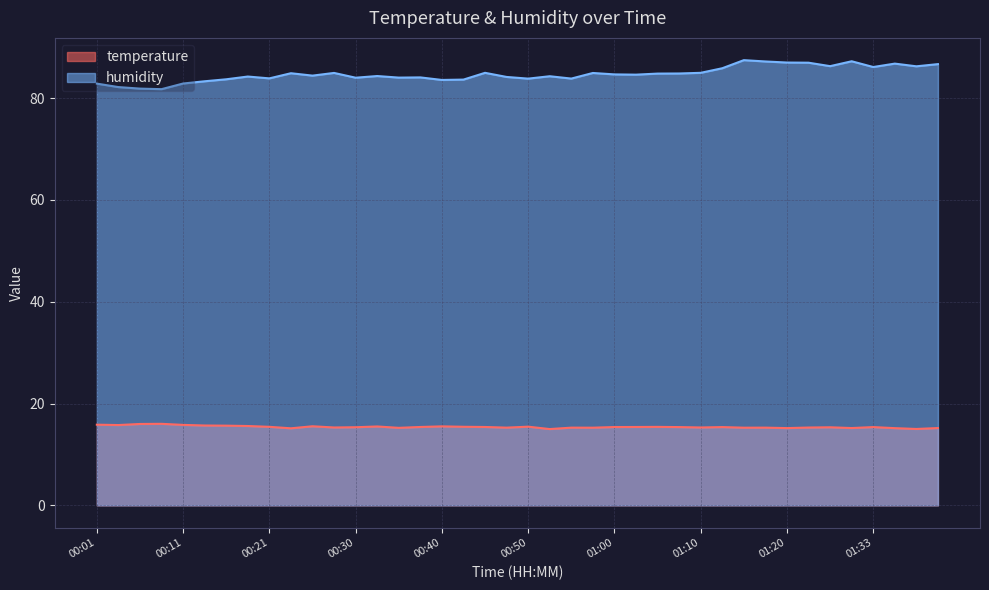

Does the chart display data point markers on the line(s)?

No